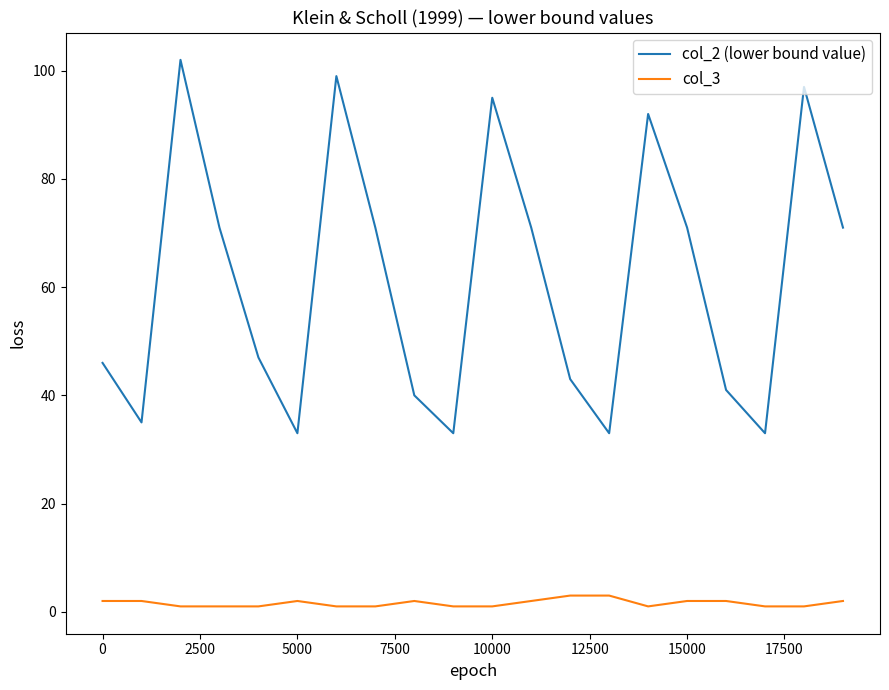

Reading left to right, extract all data points from this chart.

col_2 (lower bound value): 46	35	102	71	47	33	99	71	40	33	95	71	43	33	92	71	41	33	97	71
col_3: 2	2	1	1	1	2	1	1	2	1	1	2	3	3	1	2	2	1	1	2